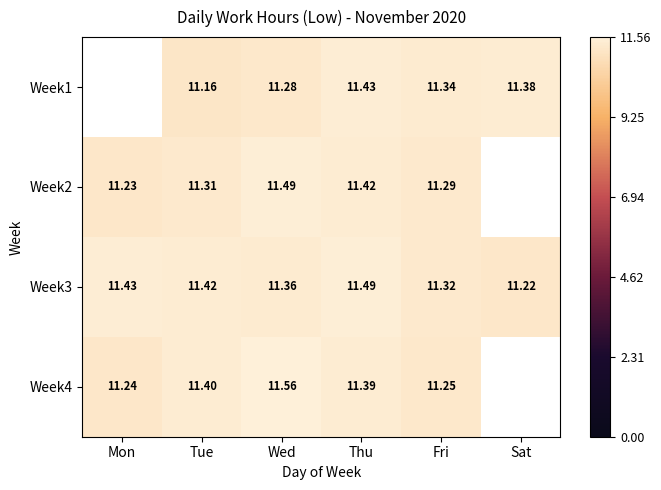

List the labels in order of Week1 value, smallest first.

Mon, Tue, Wed, Fri, Sat, Thu